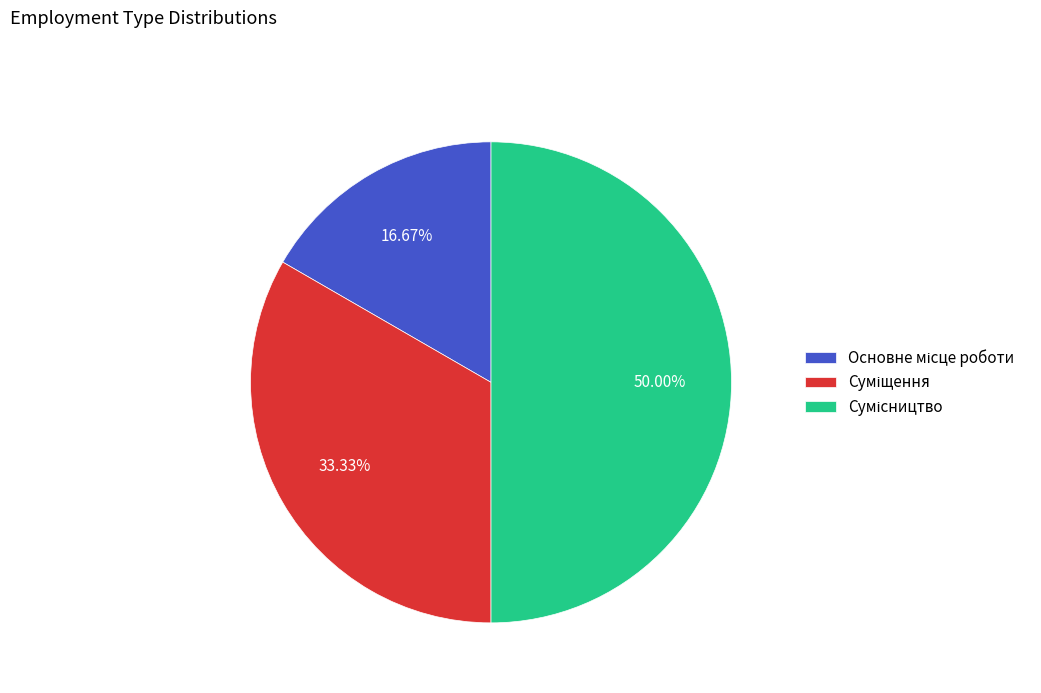

Do Сумісництво and Суміщення together represent more than half of the pie?

Yes